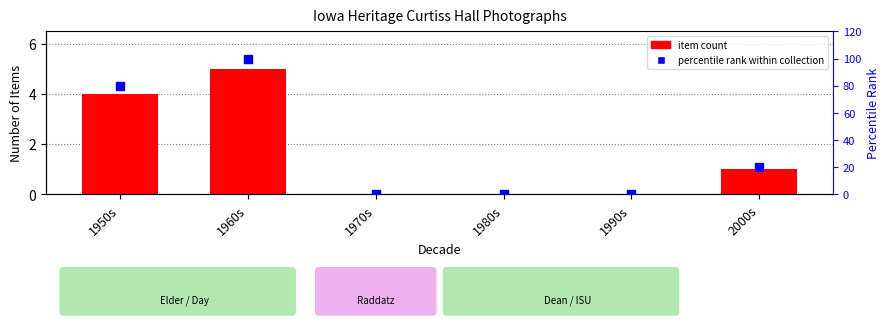

Which series contains the highest Y value?

percentile rank within collection